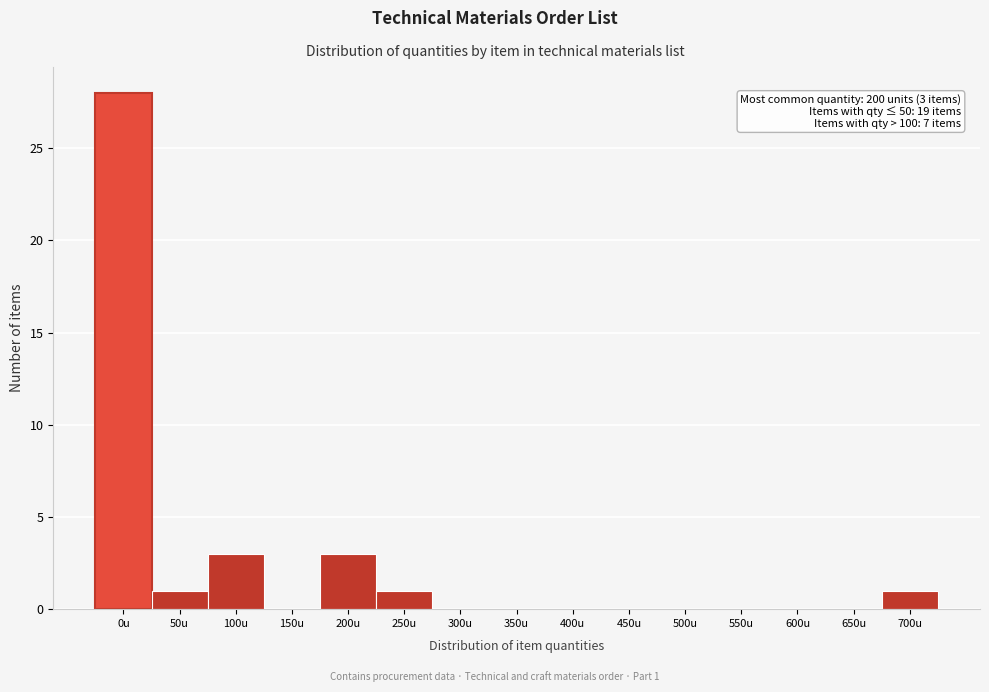

Reading left to right, list all the values displayed in this chart.

0u=28	50u=1	100u=3	150u=0	200u=3	250u=1	300u=0	350u=0	400u=0	450u=0	500u=0	550u=0	600u=0	650u=0	700u=1